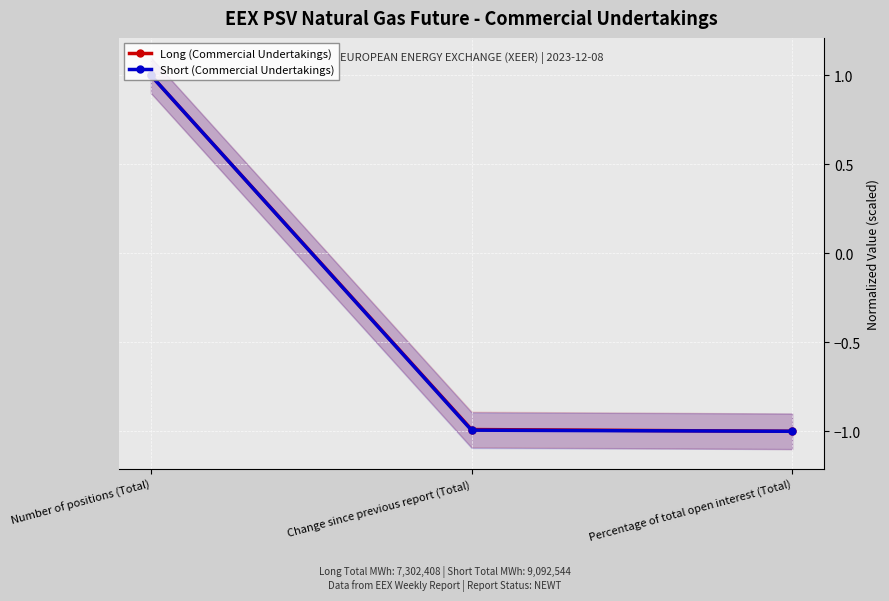

Which series has the largest total across all categories?

Long (Commercial Undertakings)